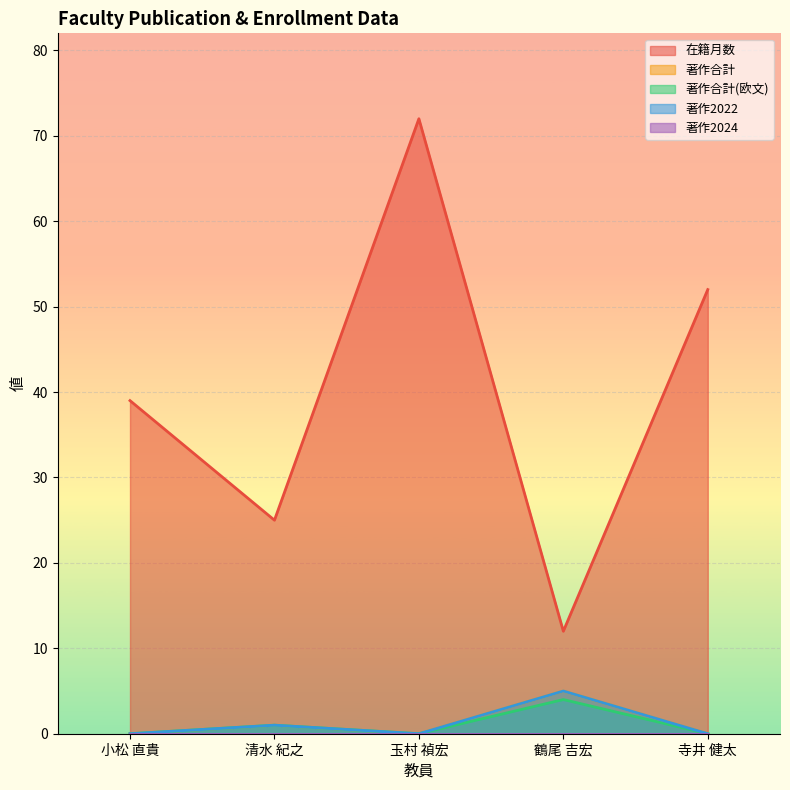

True or false: 著作2022 and 在籍月数 intersect in this chart.

False